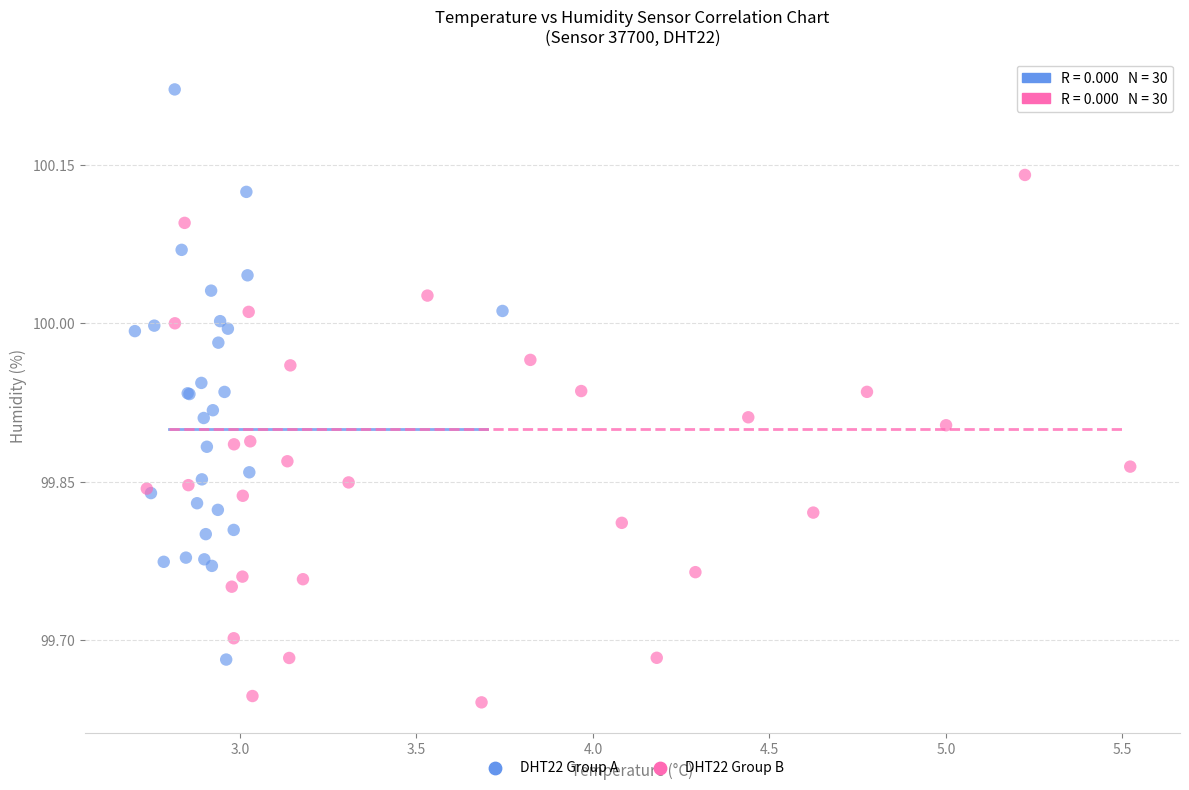

Which series contains the lowest Y value?

DHT22 Group B